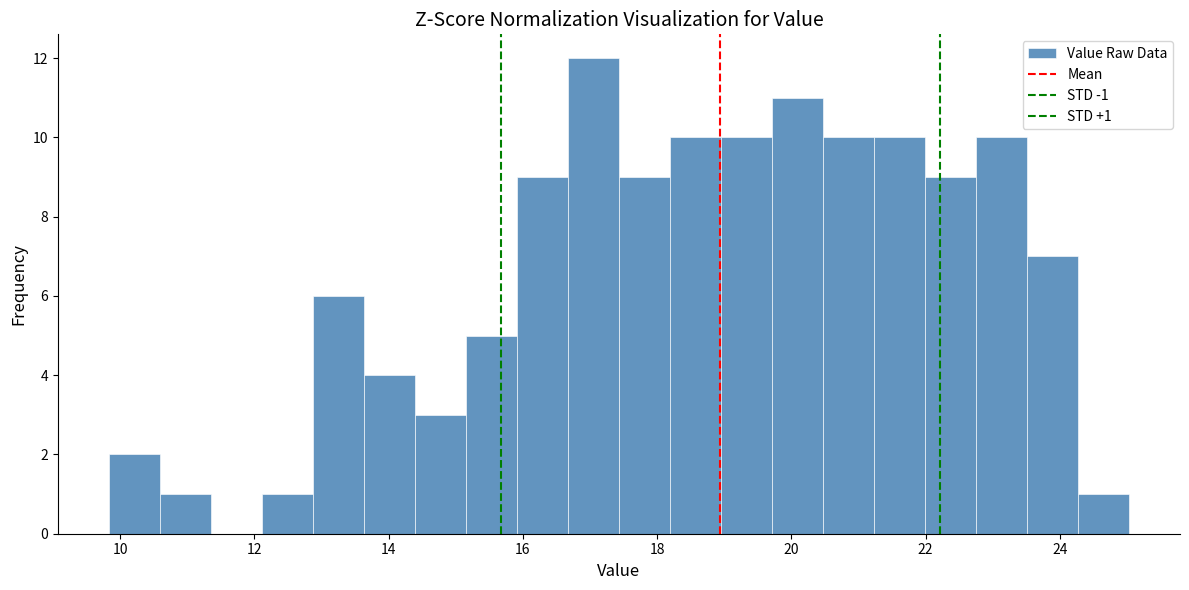

Read against the x-axis, roughly where is the centre of the tallest bar?

17.0